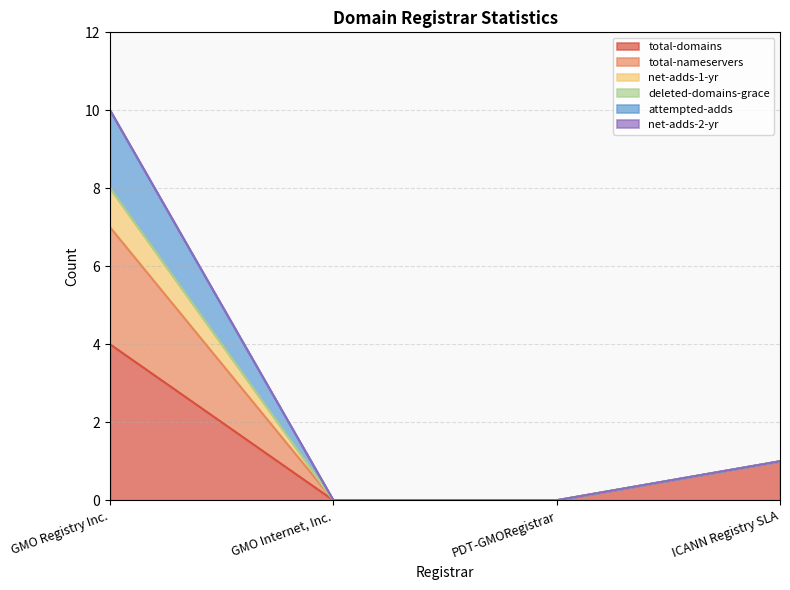

How many categories are shown in the chart?

4